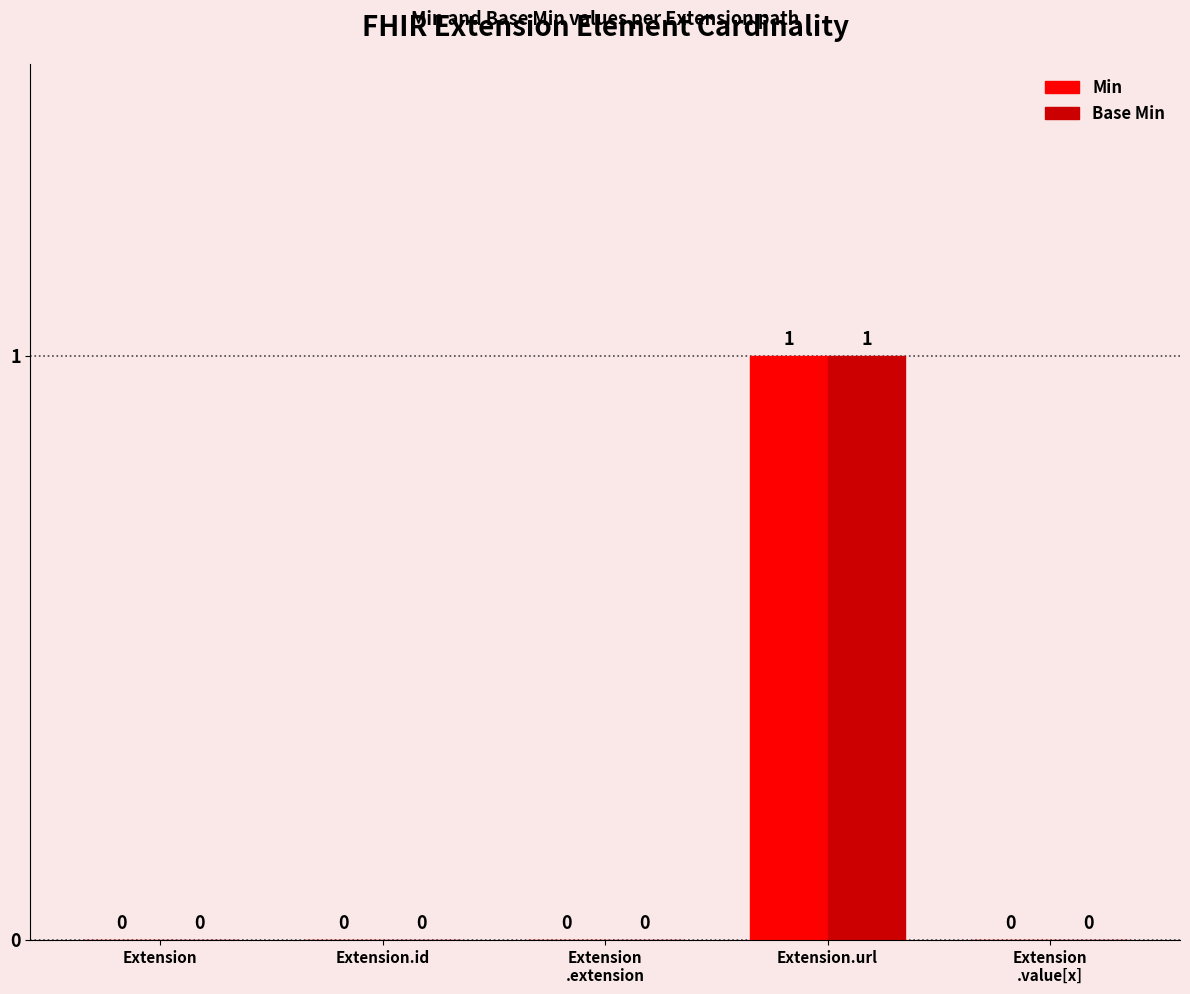

How many positive values does the Min series have?

1